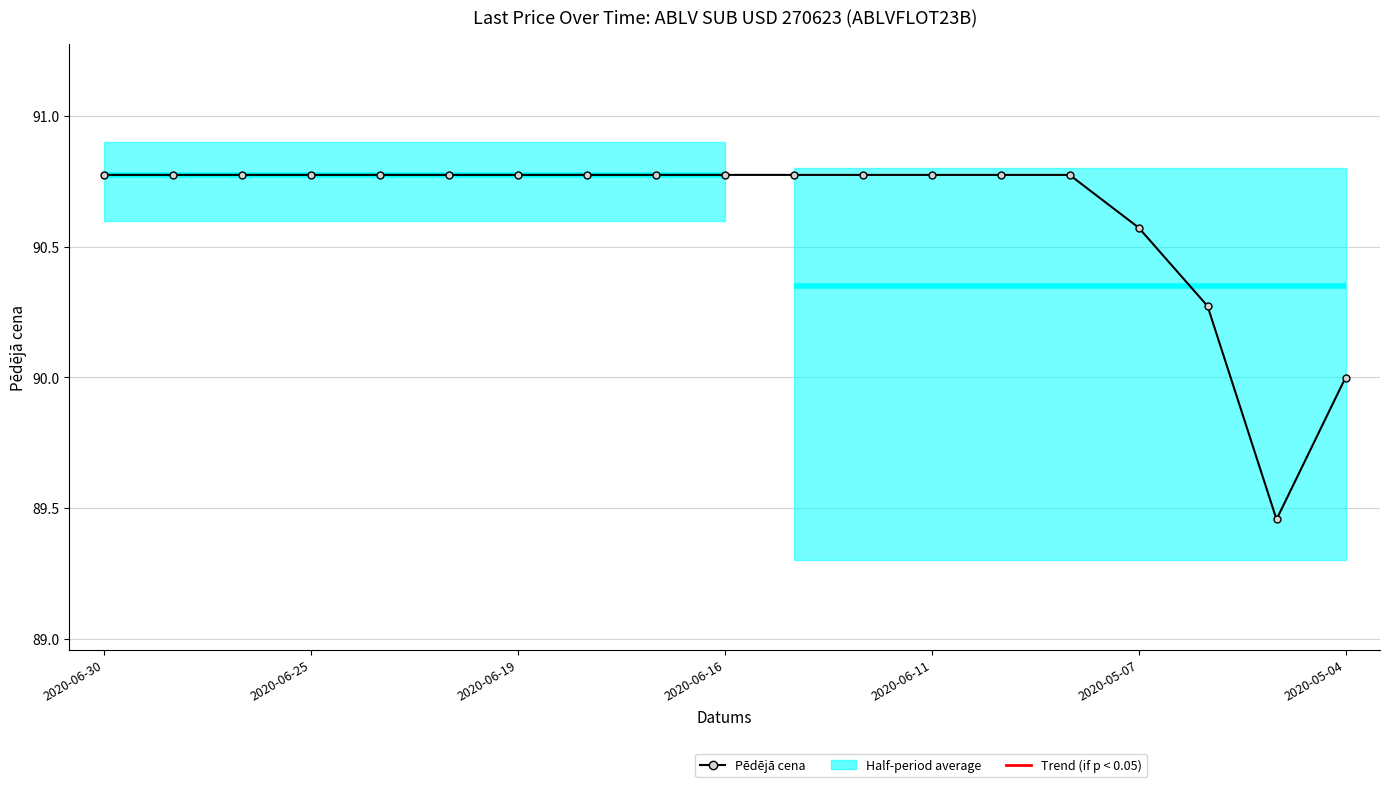

The value at 2020-06-19 is 131.1. True or false?

False